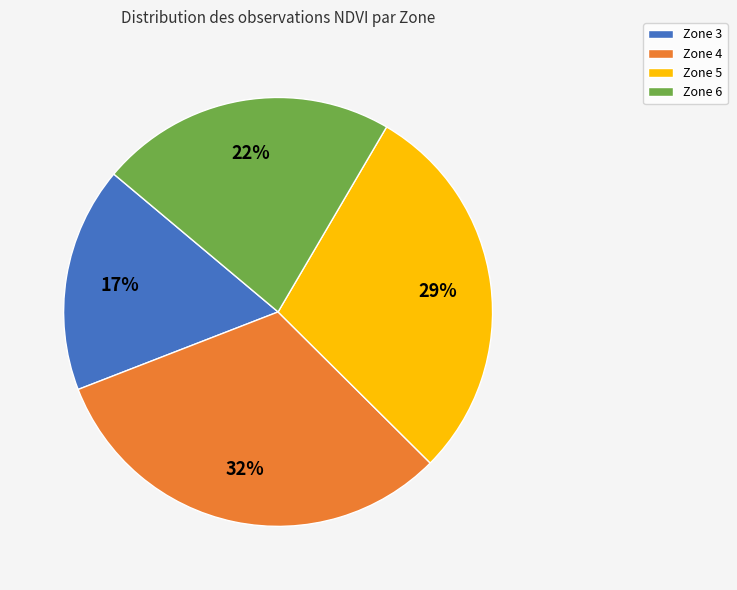

The Zone 5 slice represents 29% of the pie. True or false?

True